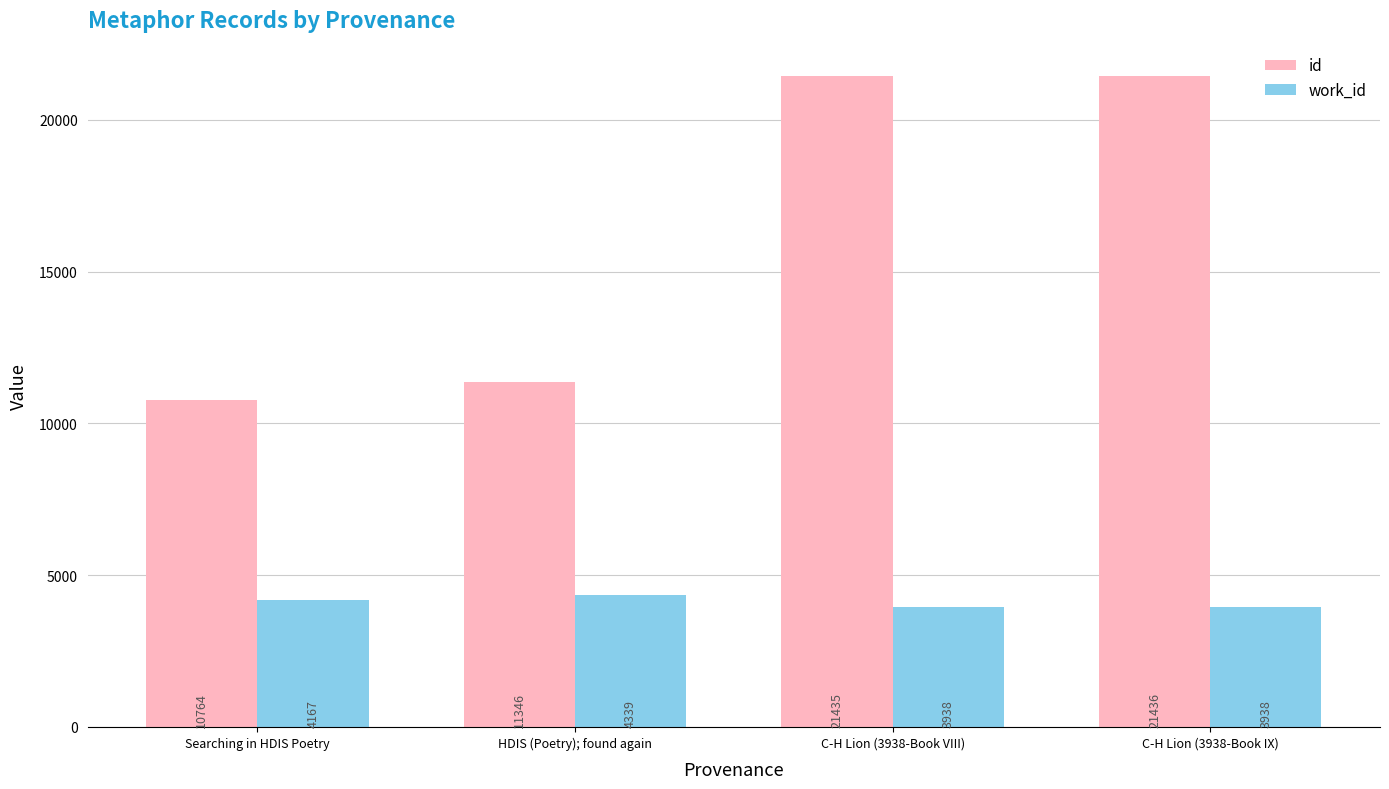

Which series has the largest total across all categories?

id